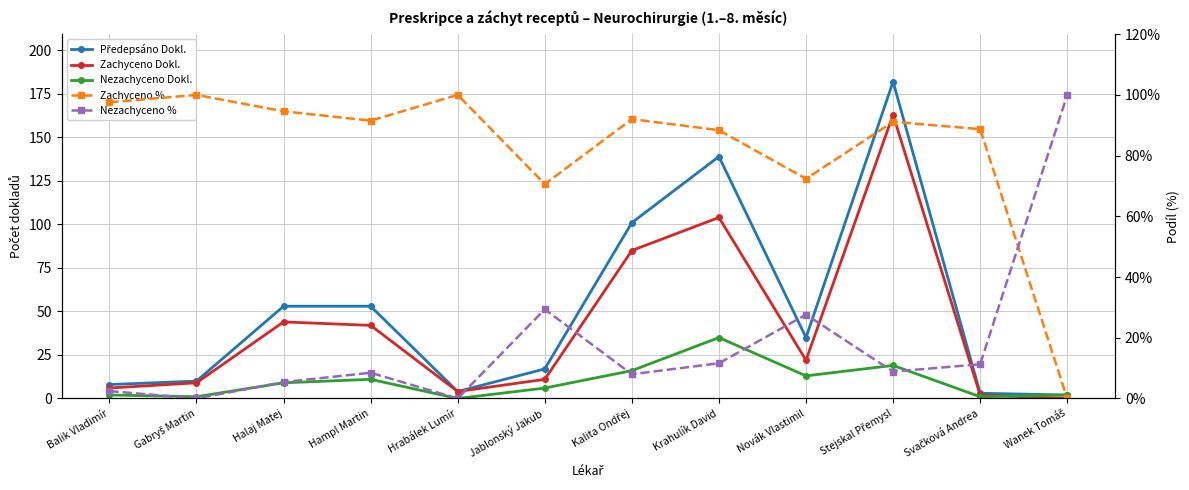

Where do Nezachyceno Dokl. and Zachyceno Dokl. first cross each other?

Svačková Andrea and Wanek Tomáš